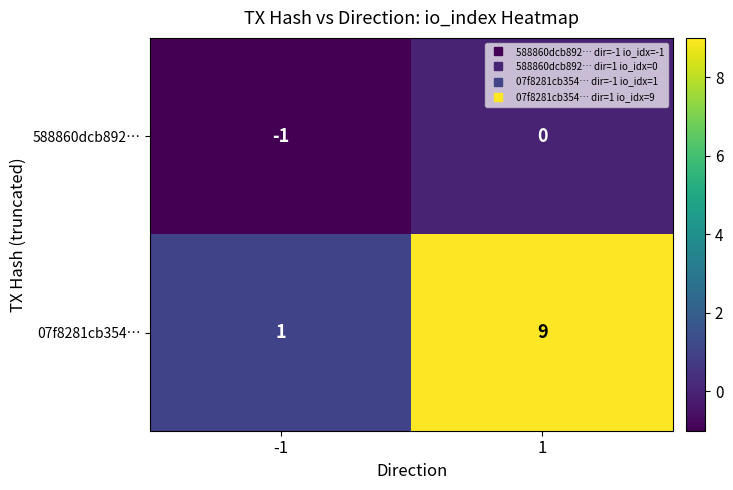

What is the average value of the 07f8281cb354… series?

5